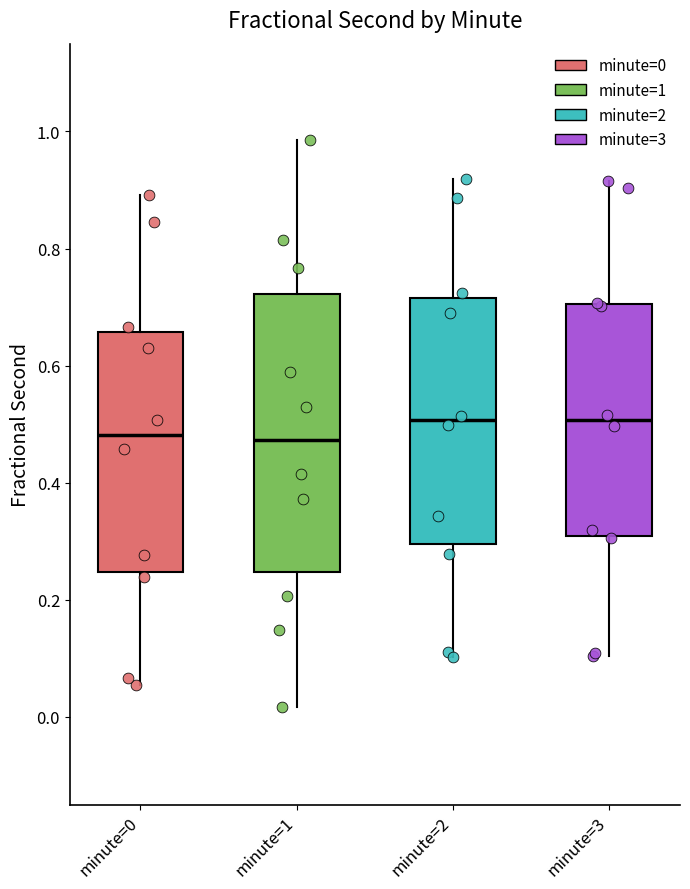

Reading left to right, read every box against the y-axis: the position of its median line, the range the box covers, and the ends of its whiskers. The values are not printed on the chart, so give them approximately, as read against the axis.

minute=0: median 0.48, box 0.24 to 0.66, whiskers 0.06 to 0.90
minute=1: median 0.48, box 0.24 to 0.72, whiskers 0.02 to 0.98
minute=2: median 0.50, box 0.30 to 0.72, whiskers 0.10 to 0.92
minute=3: median 0.50, box 0.30 to 0.70, whiskers 0.10 to 0.92